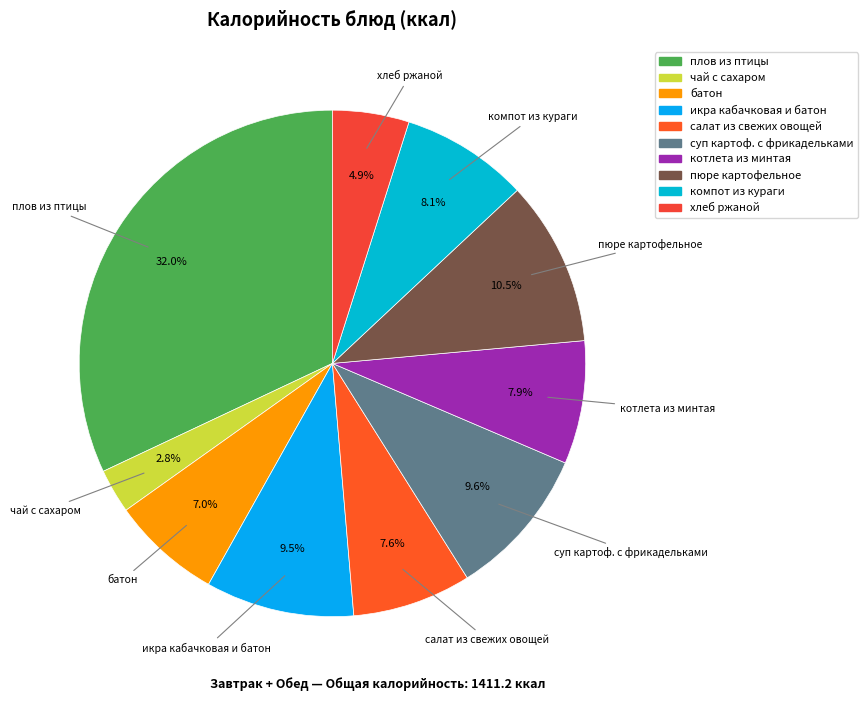

Does чай с сахаром account for over 50% of the chart?

No